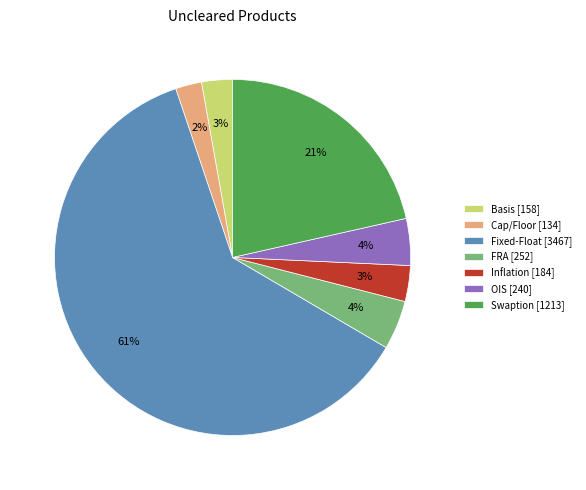

Which category has the biggest portion of the pie?

Fixed-Float